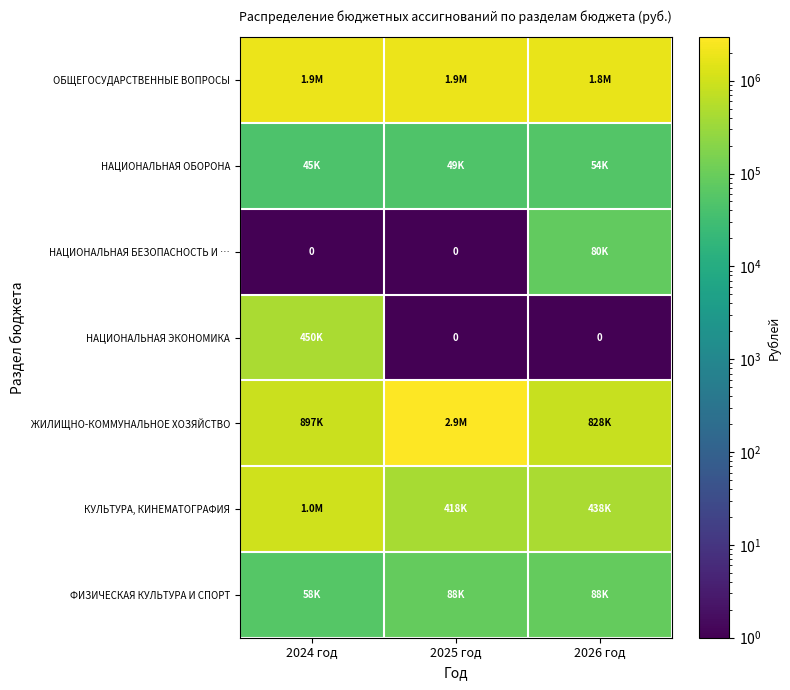

At which label does ОБЩЕГОСУДАРСТВЕННЫЕ ВОПРОСЫ first exceed 1859919?

2025 год